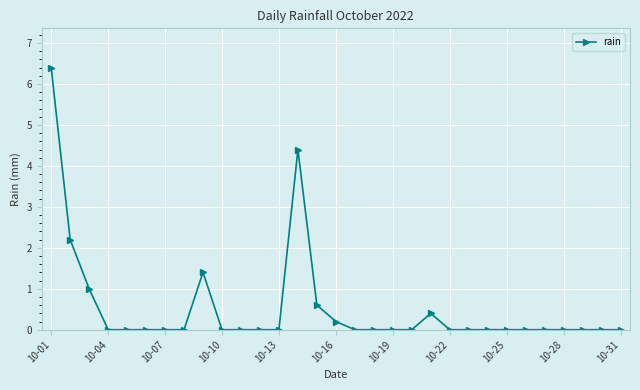

True or false: there are more than 0 points higher than both neighbors.

True